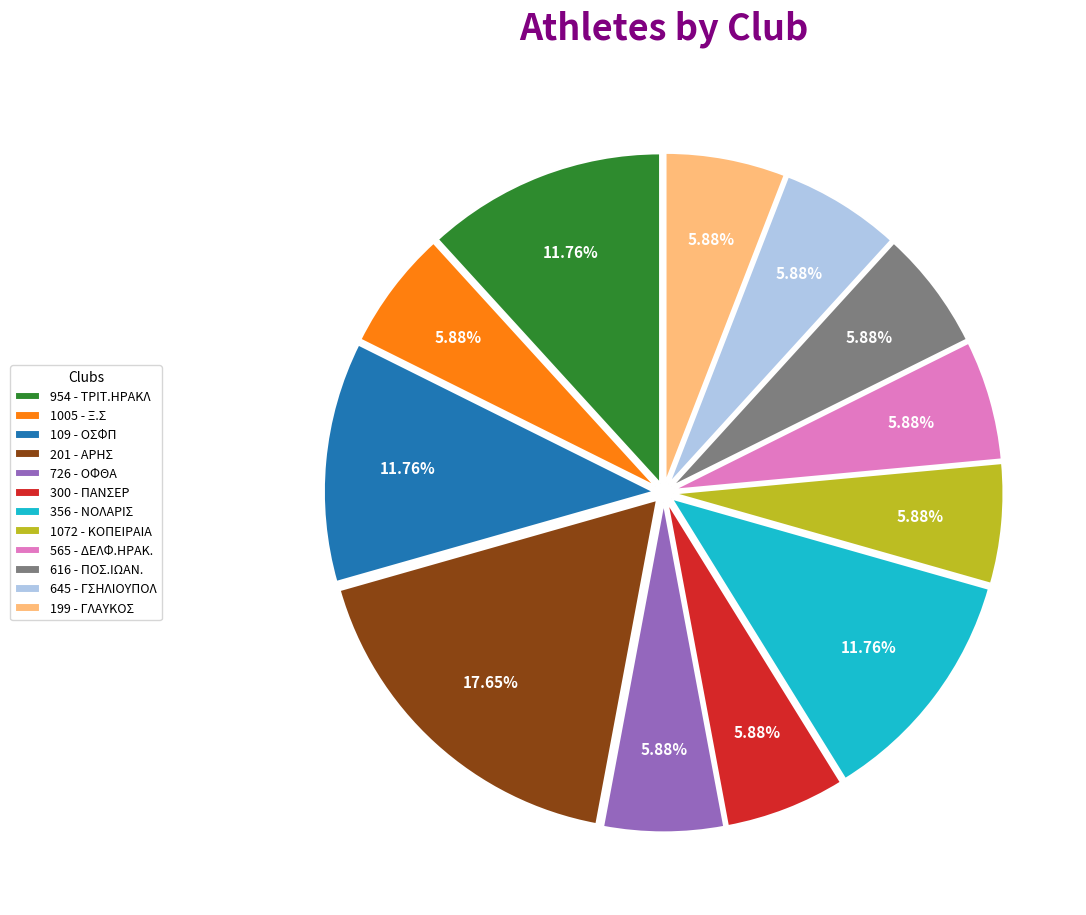

Does any single category account for the majority?

No